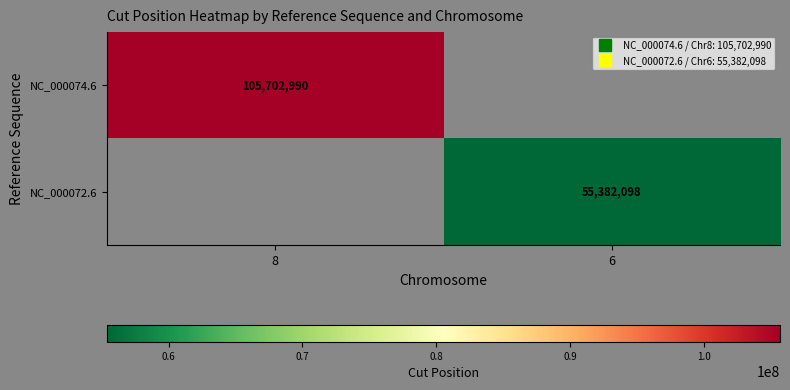

The value of NC_000074.6 at 8 is 105702990.0. True or false?

True